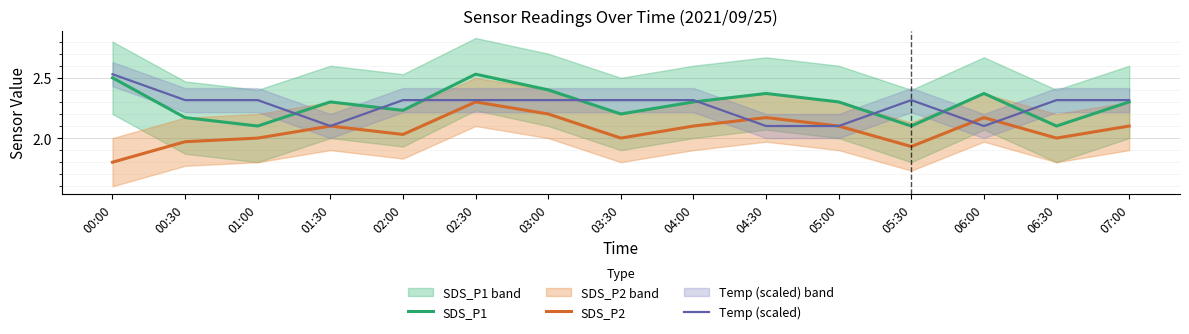

Where does the SDS_P2 series first go above 2?

01:30